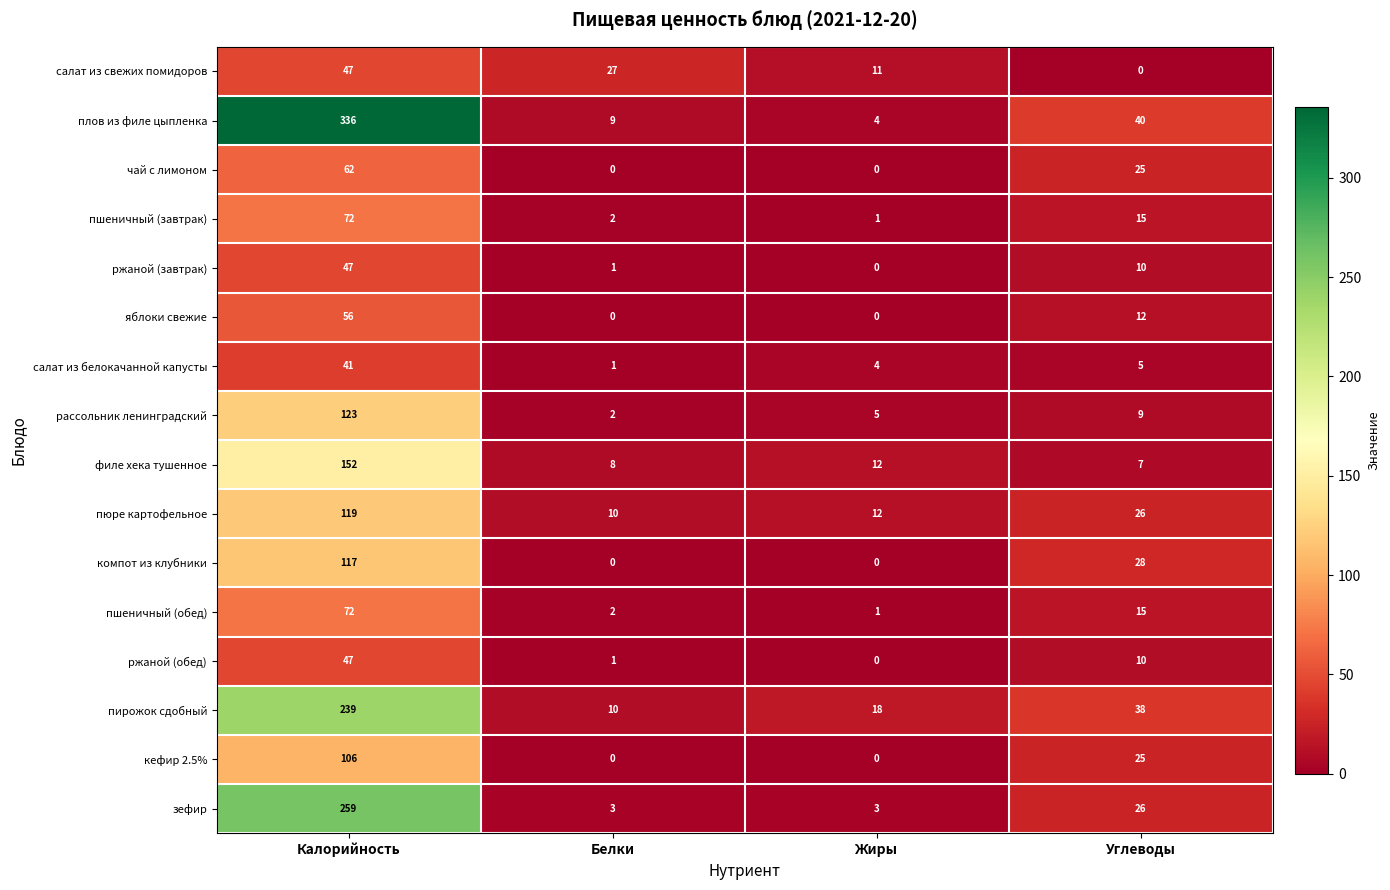

What is the spread (max minus min) of values at Жиры?

18